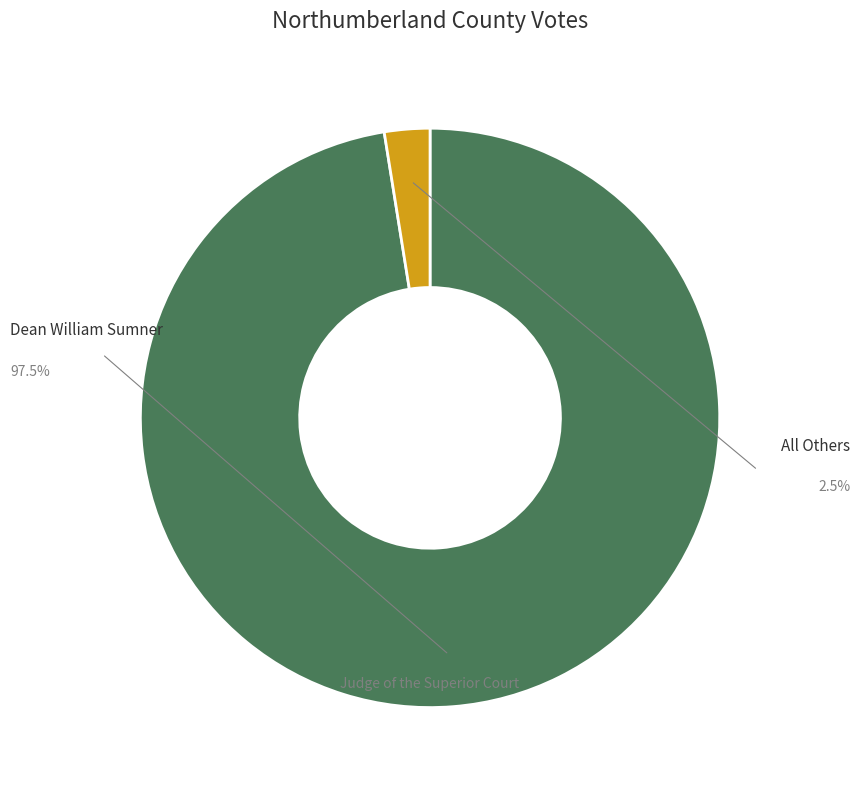

To the nearest percent, what is the difference between the largest and smallest slice percentages?

95%